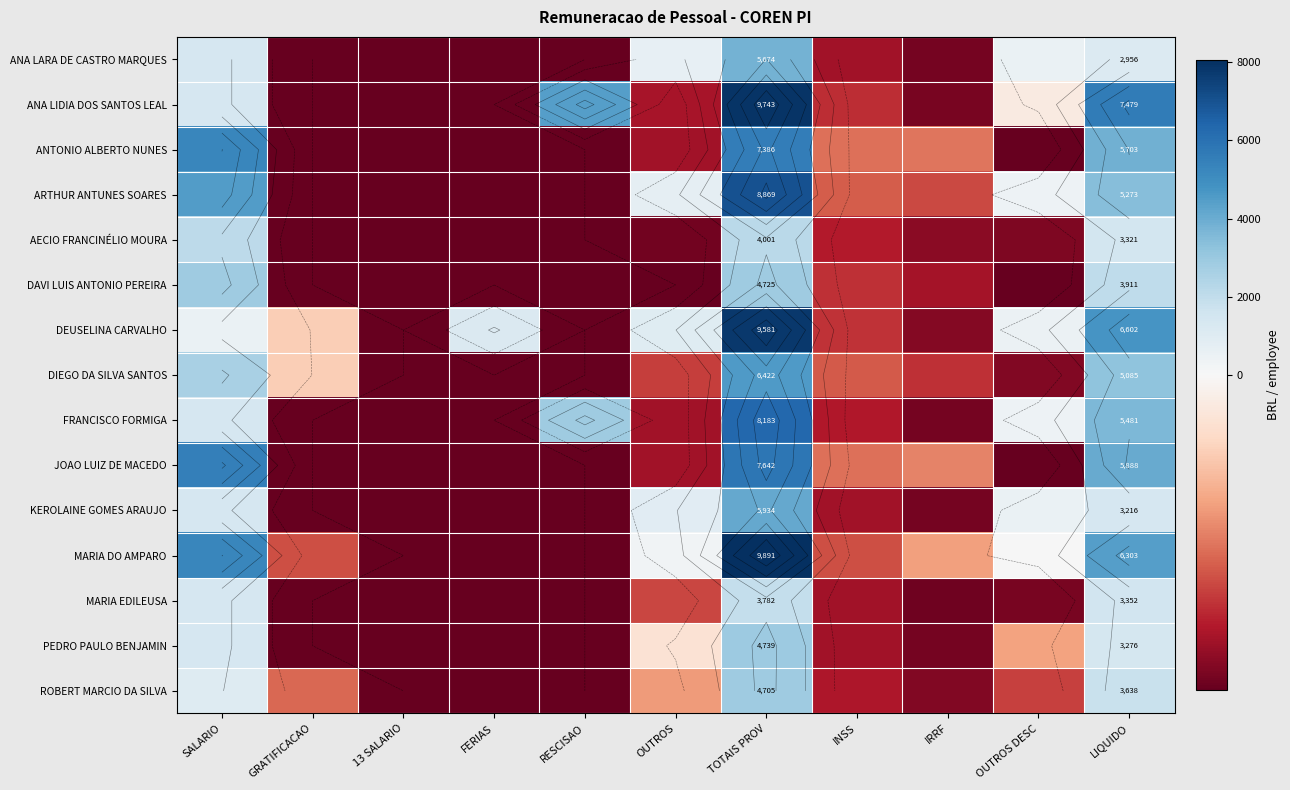

At SALARIO, list the series in order from largest to smallest.

JOAO LUIZ DE MACEDO, MARIA DO AMPARO, ANTONIO ALBERTO NUNES, ARTHUR ANTUNES SOARES, DAVI LUIS ANTONIO PEREIRA, DIEGO DA SILVA SANTOS, AECIO FRANCINÉLIO MOURA, ANA LARA DE CASTRO MARQUES, ANA LIDIA DOS SANTOS LEAL, FRANCISCO FORMIGA, KEROLAINE GOMES ARAUJO, MARIA EDILEUSA, PEDRO PAULO BENJAMIN, ROBERT MARCIO DA SILVA, DEUSELINA CARVALHO